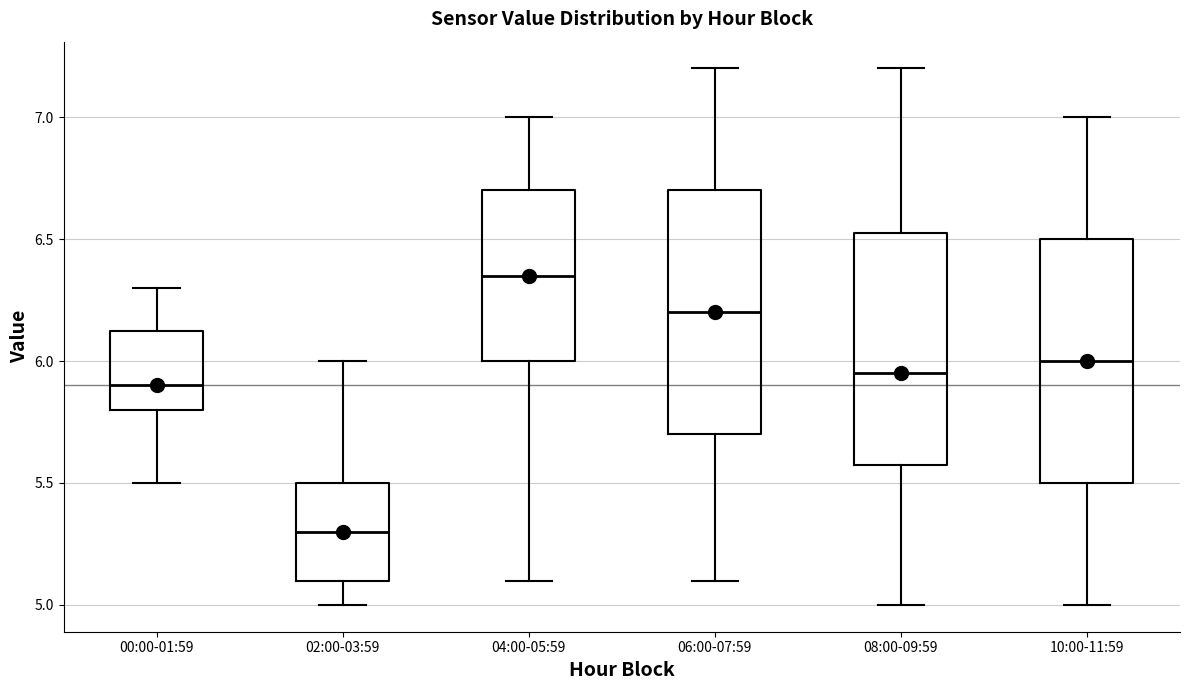

Which box's median line is the lowest?

02:00-03:59